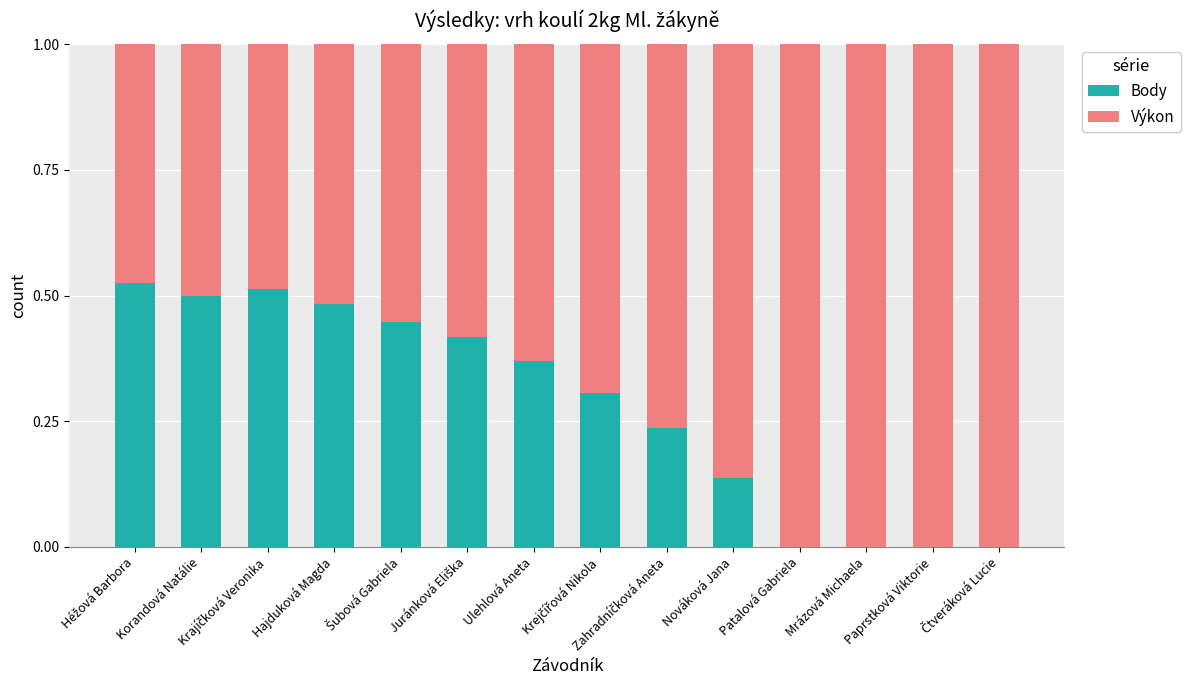

What are all the series names shown in the legend?

Body, Výkon